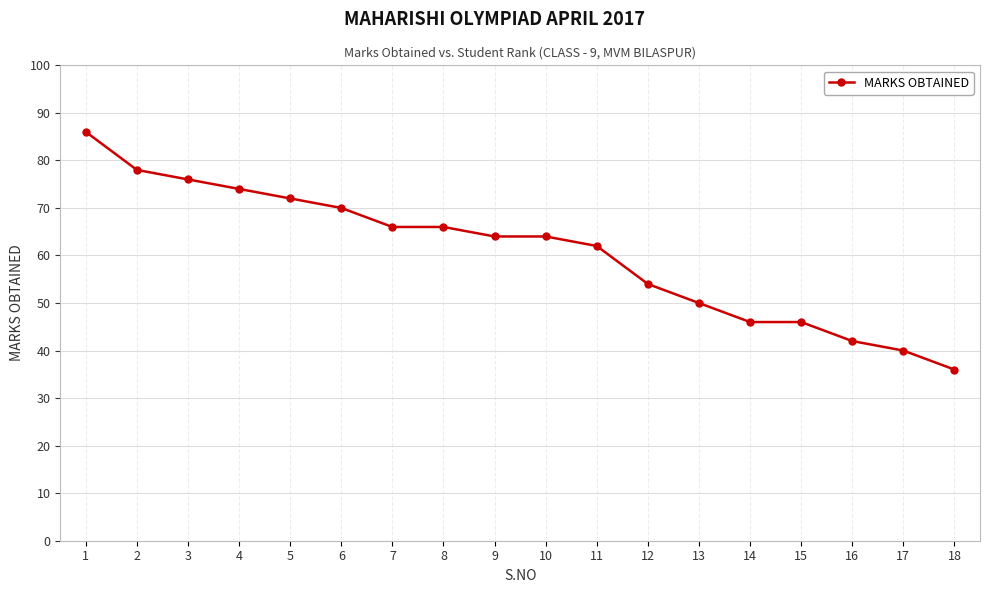

What is the greatest value displayed?

86